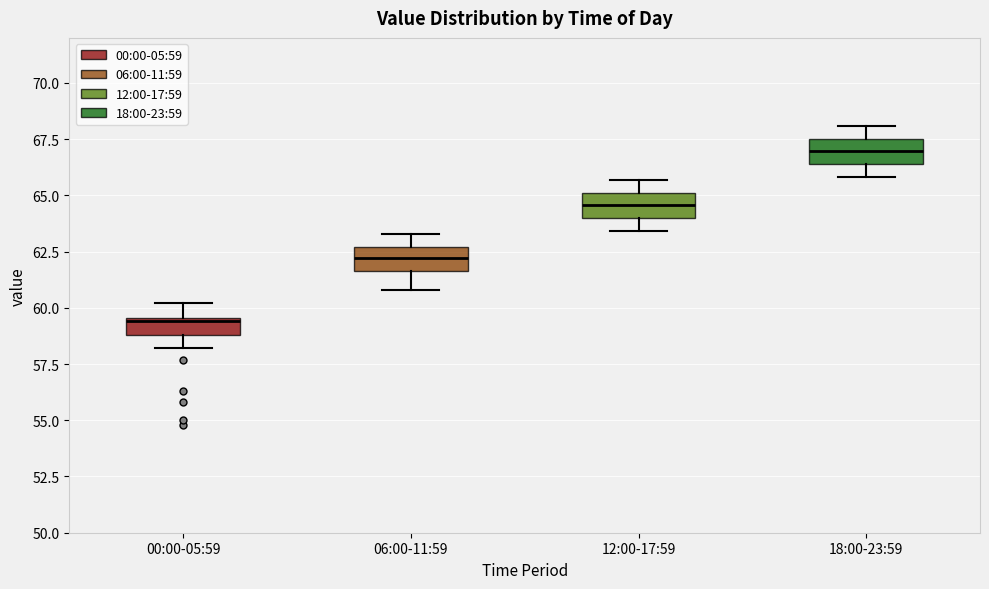

Where does the upper whisker of the box for 06:00-11:59 end on the y-axis? The values are not printed on the chart, so give them approximately, as read against the axis.

63.5